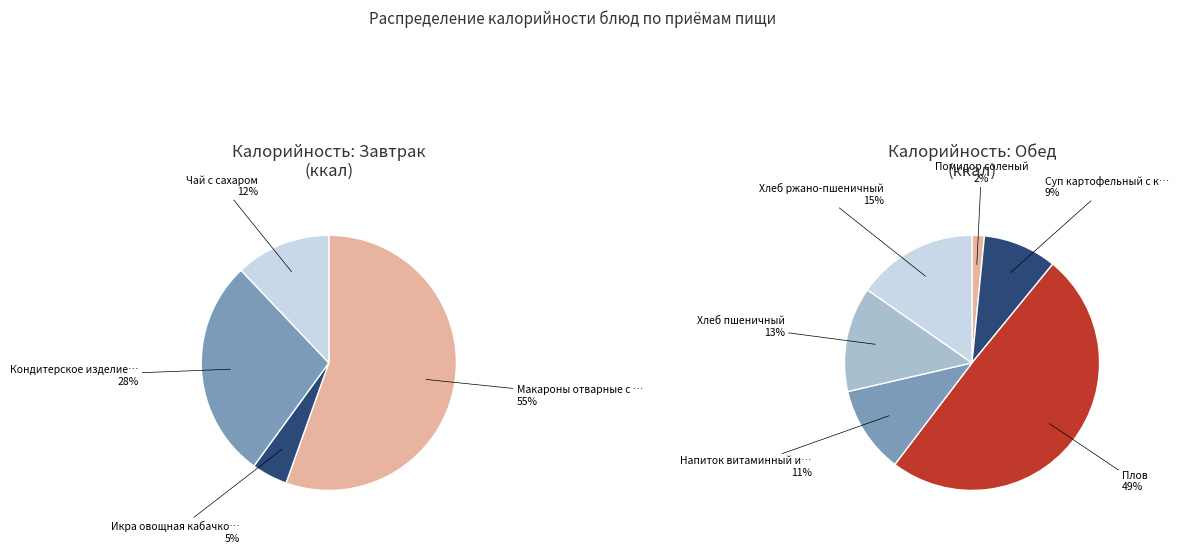

How many slices are in this pie chart?

10